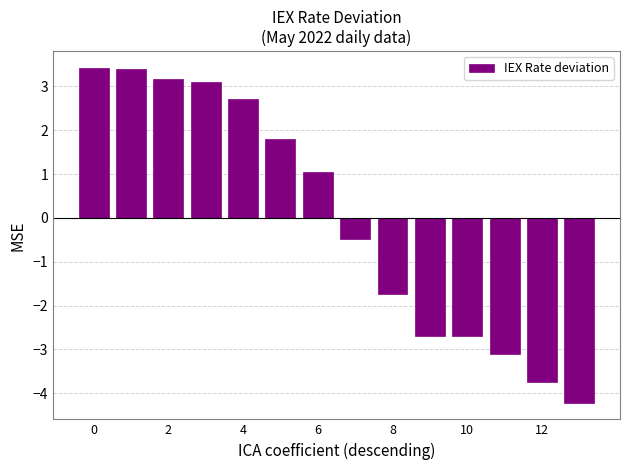

What is the minimum value shown in the chart?

-4.2